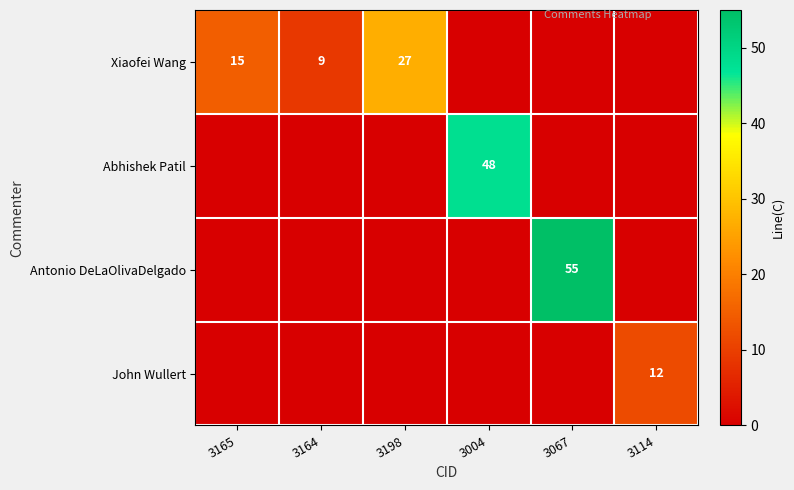

How many distinct data groups are displayed?

4